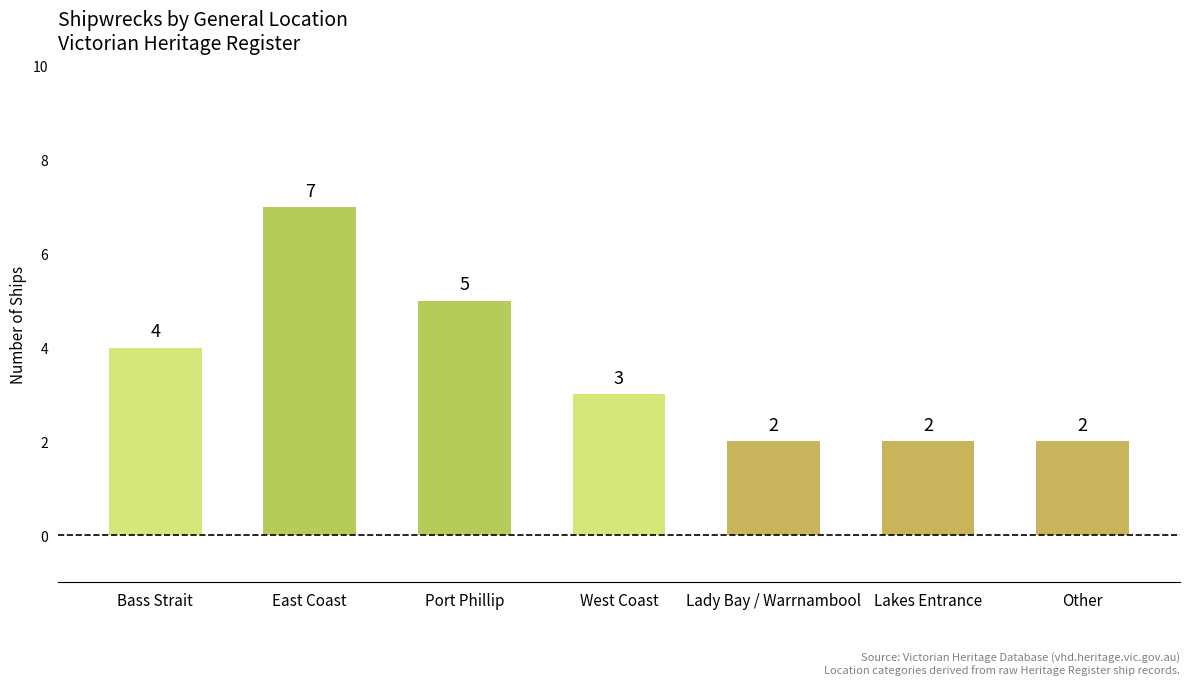

What is the sum of the values at East Coast and Other?

9